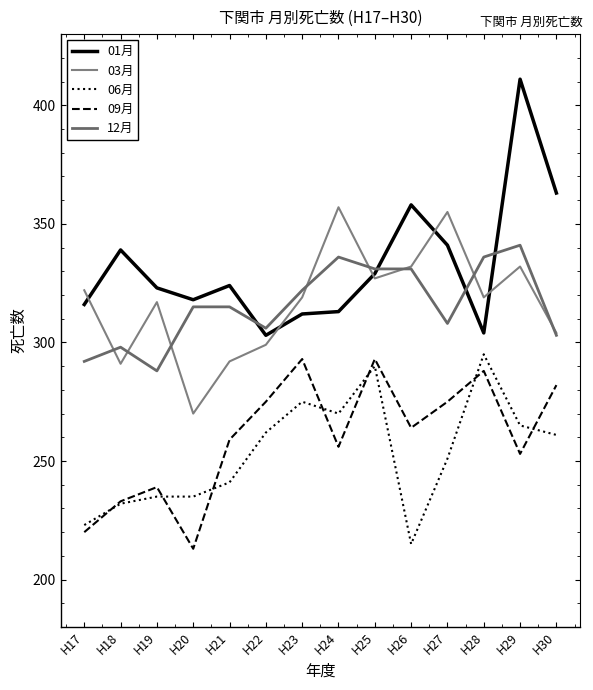

What value does the 09月 series have at H28?

288